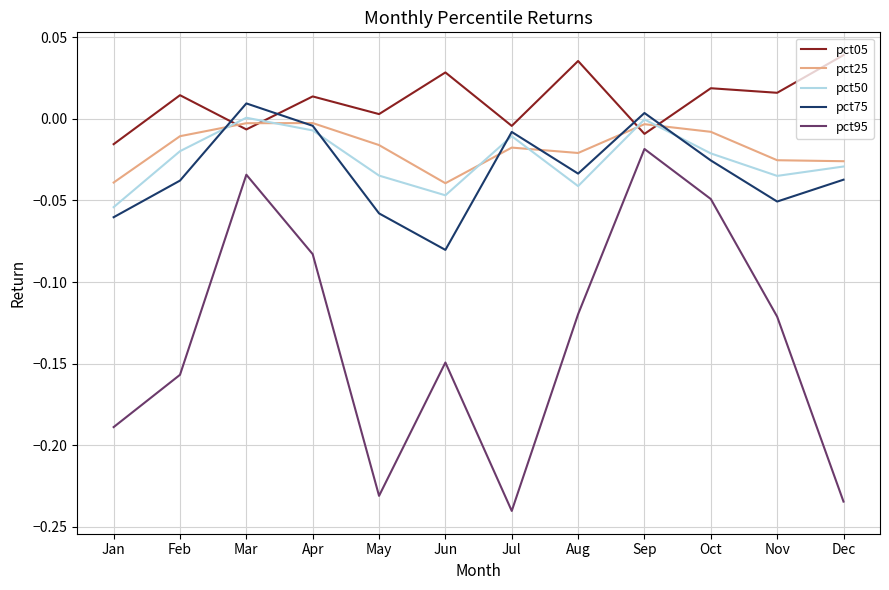

How many times do pct50 and pct05 cross each other?

4